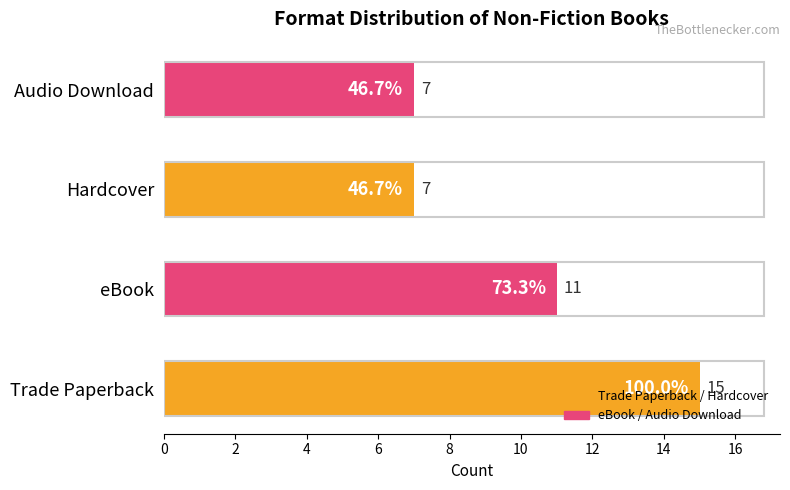

Is it true that the value at Hardcover is 7?

True